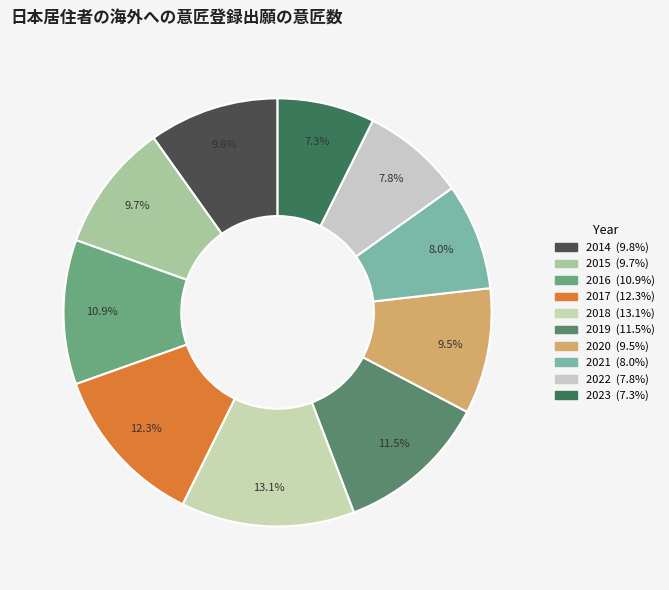

True or false: 2020 accounts for 10% of the total.

True